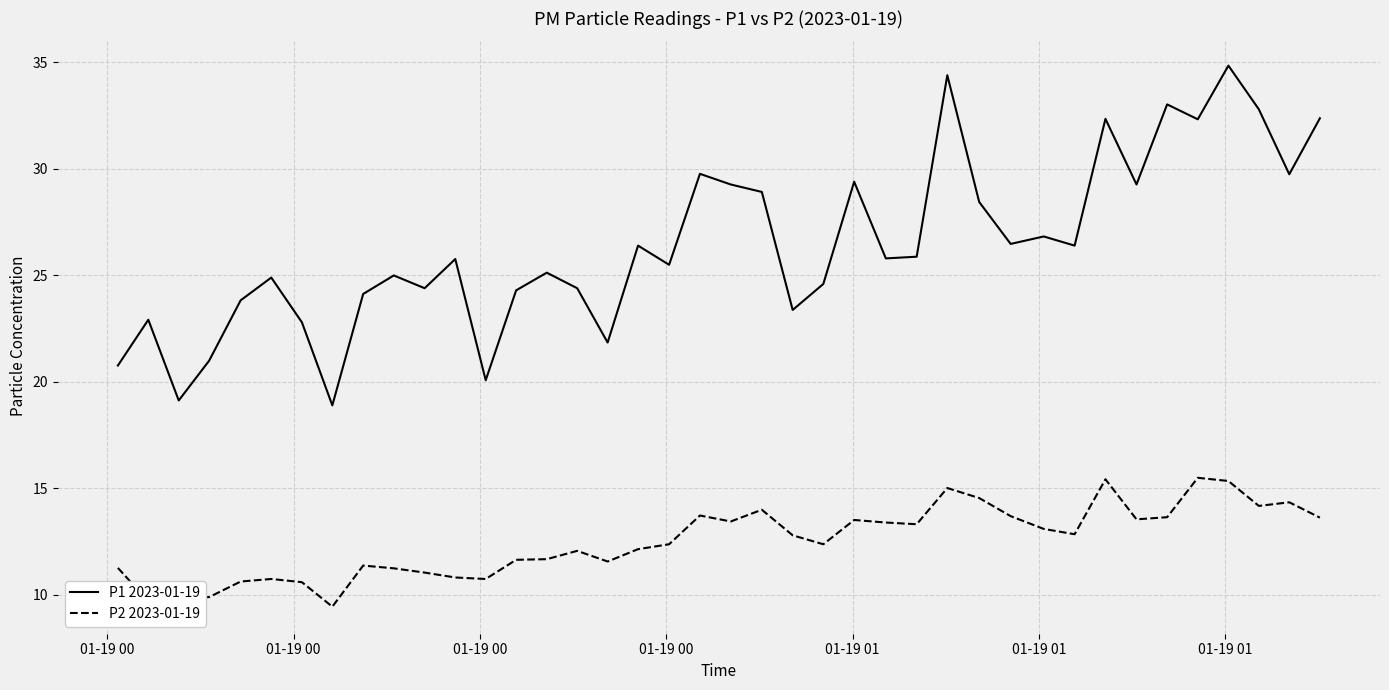

Which series has the largest range (max minus min)?

P1 2023-01-19